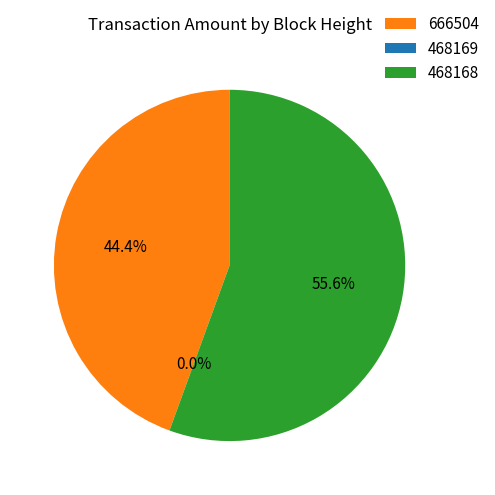

To the nearest percent, what is the combined percentage of 468169 and 666504?

44%